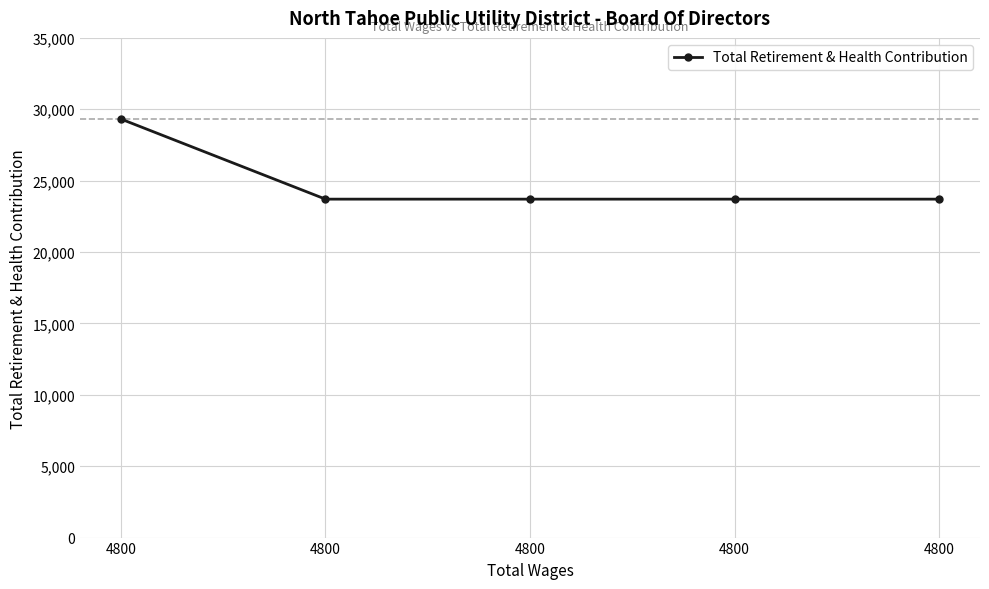

Reading left to right, extract all data points from this chart.

4800=29316	4800=23705	4800=23705	4800=23705	4800=23705